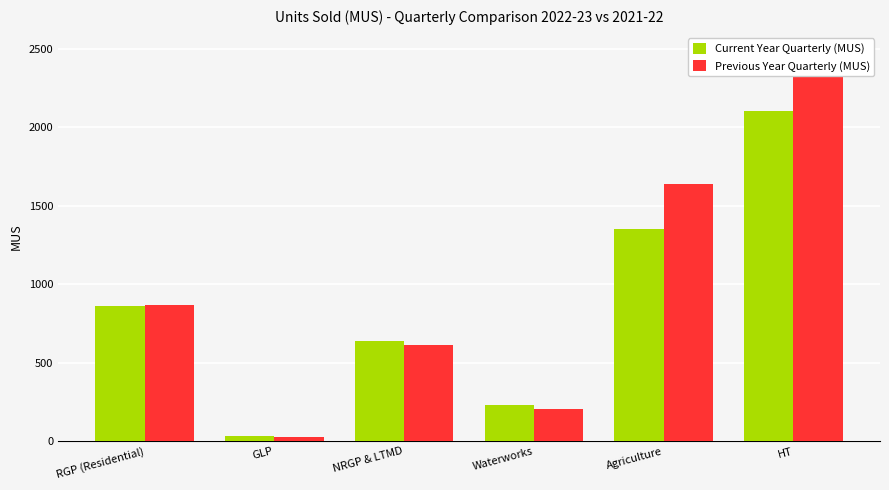

Reading left to right, transcribe all the data shown in this chart.

Current Year Quarterly (MUS): RGP (Residential)=859.7	GLP=31.5	NRGP & LTMD=638.9	Waterworks=229.4	Agriculture=1349.0	HT=2105.2
Previous Year Quarterly (MUS): RGP (Residential)=868.1	GLP=27.7	NRGP & LTMD=612.4	Waterworks=207.5	Agriculture=1636.4	HT=2327.5